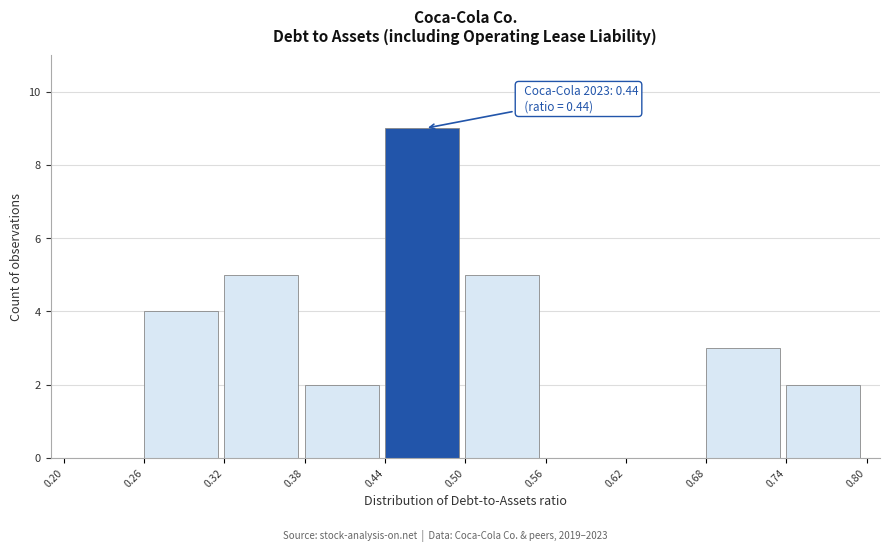

Which range on the x-axis has the tallest bar?

0.44 to 0.50